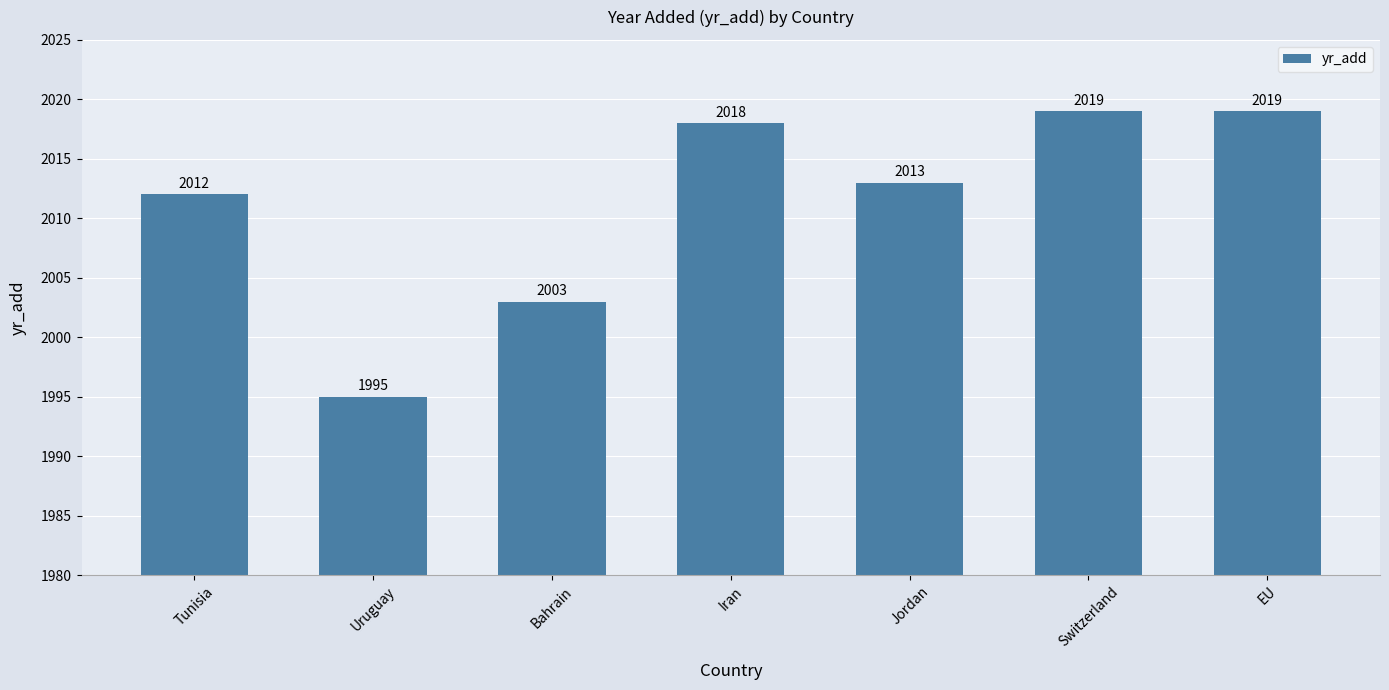

What is the average value?

2011